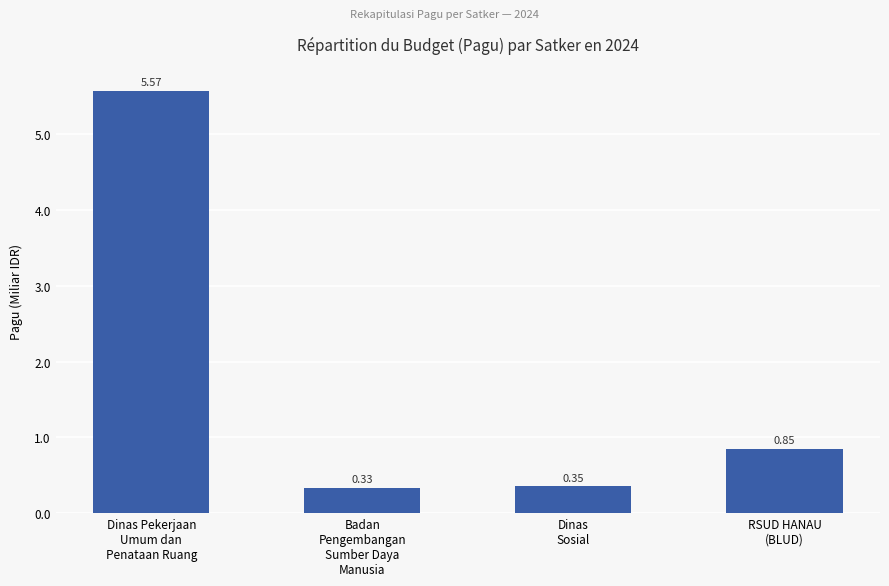

At which label is the value closest to 2?

RSUD HANAU
(BLUD)